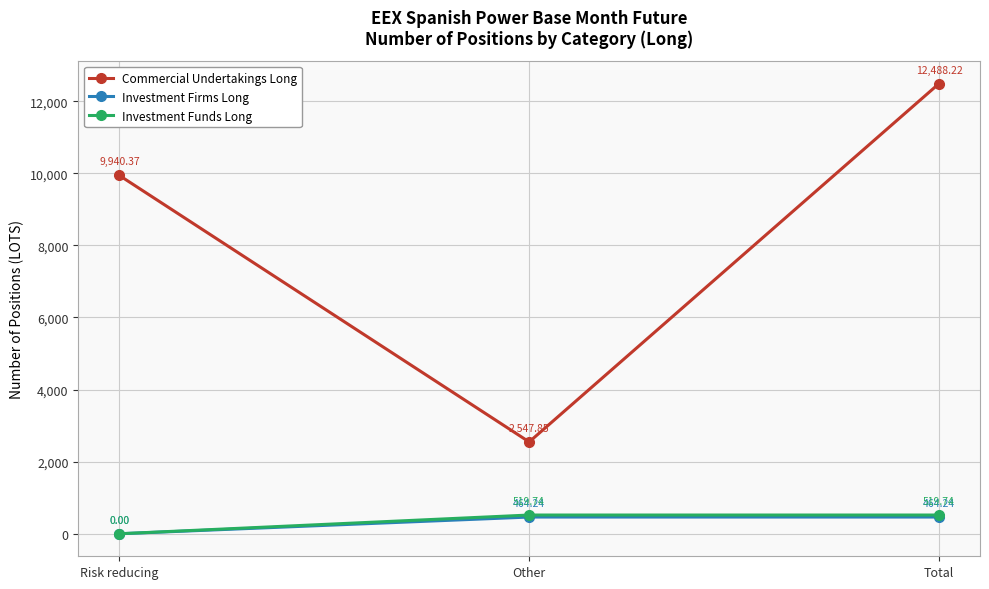

The Investment Funds Long series shows 519.7 at Total. True or false?

True